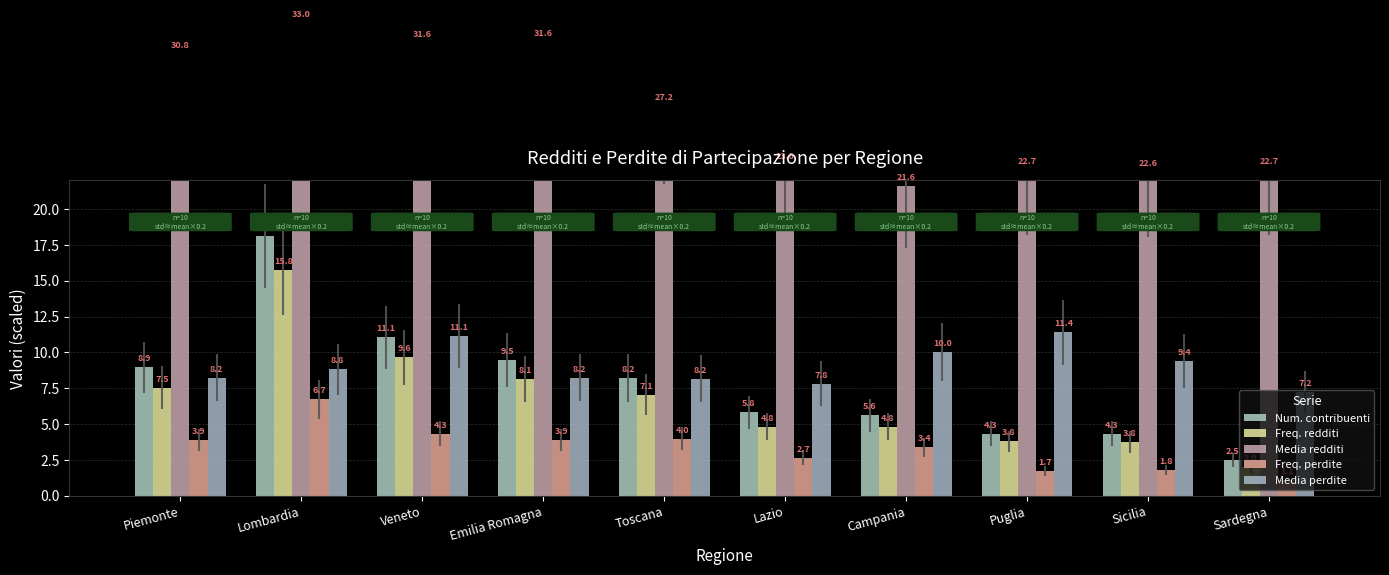

Which category has the highest value in the Freq. perdite series?

Lombardia